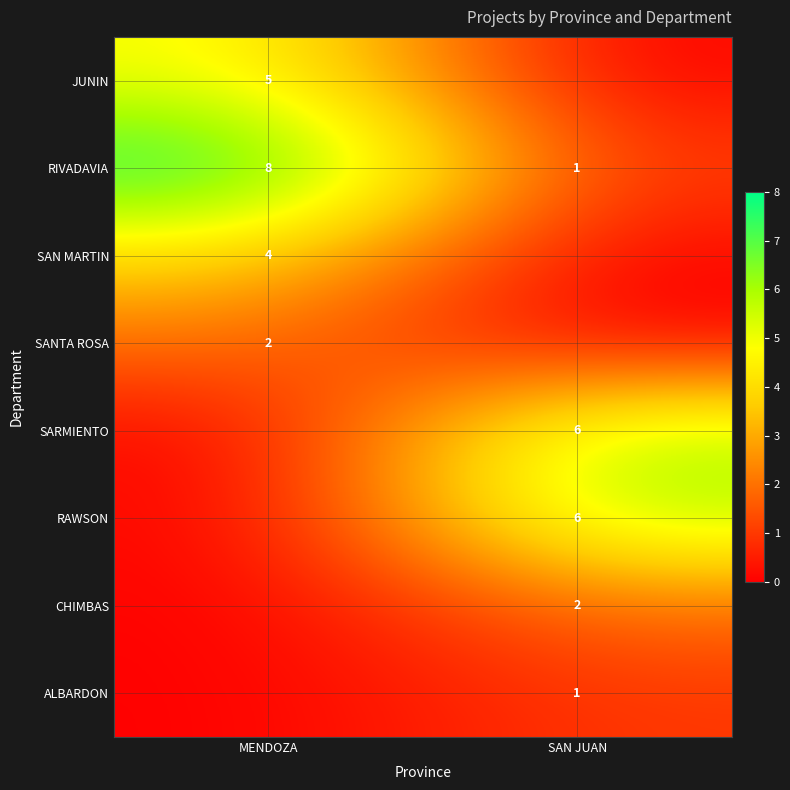

What is the approximate value of RIVADAVIA at MENDOZA?

8